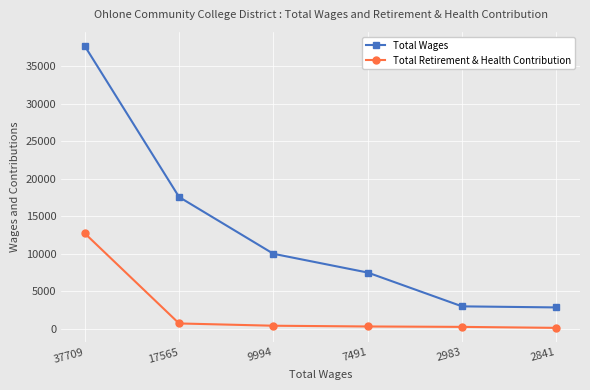

What is the value of the Total Retirement & Health Contribution point at the 1st from the left?

12724